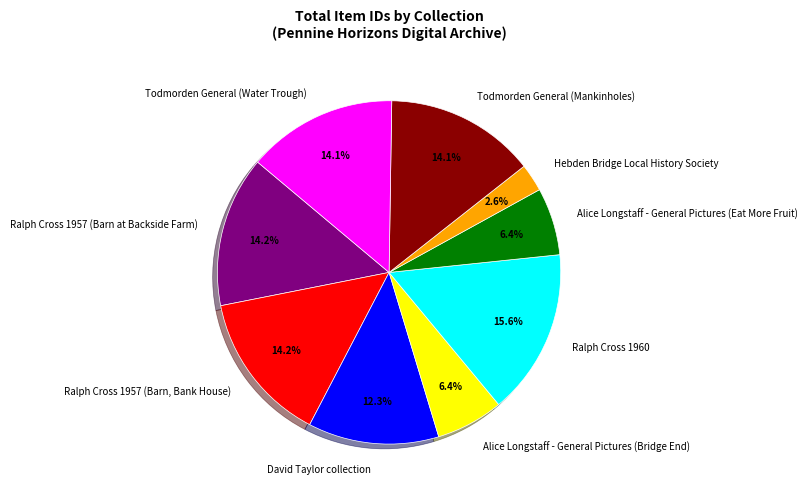

Is David Taylor collection the majority of the pie?

No